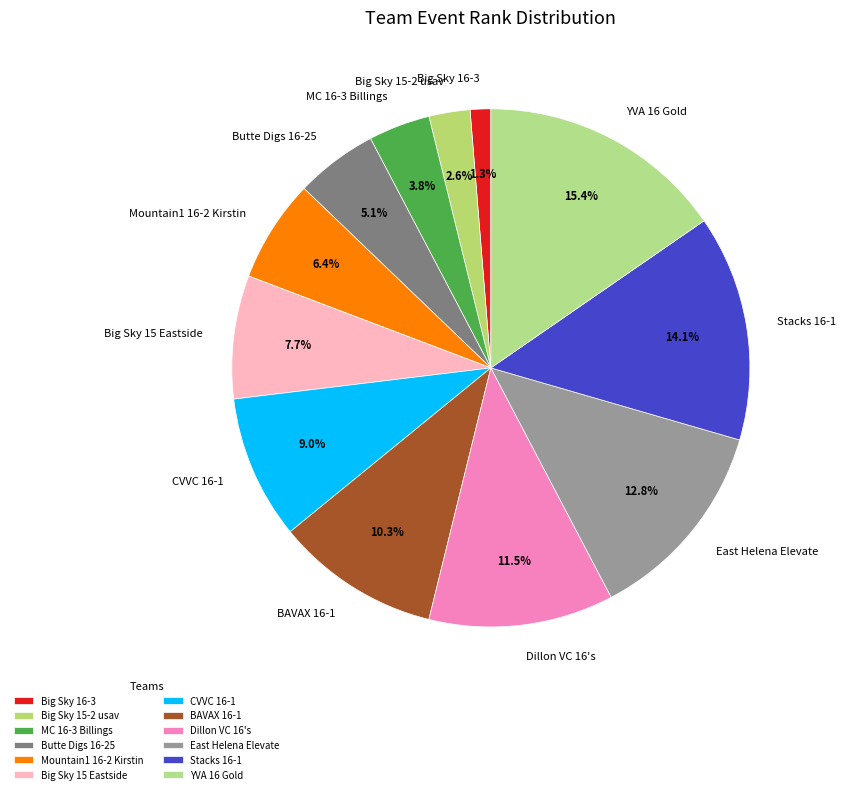

What portion of the pie excludes Big Sky 16-3?

98.7%